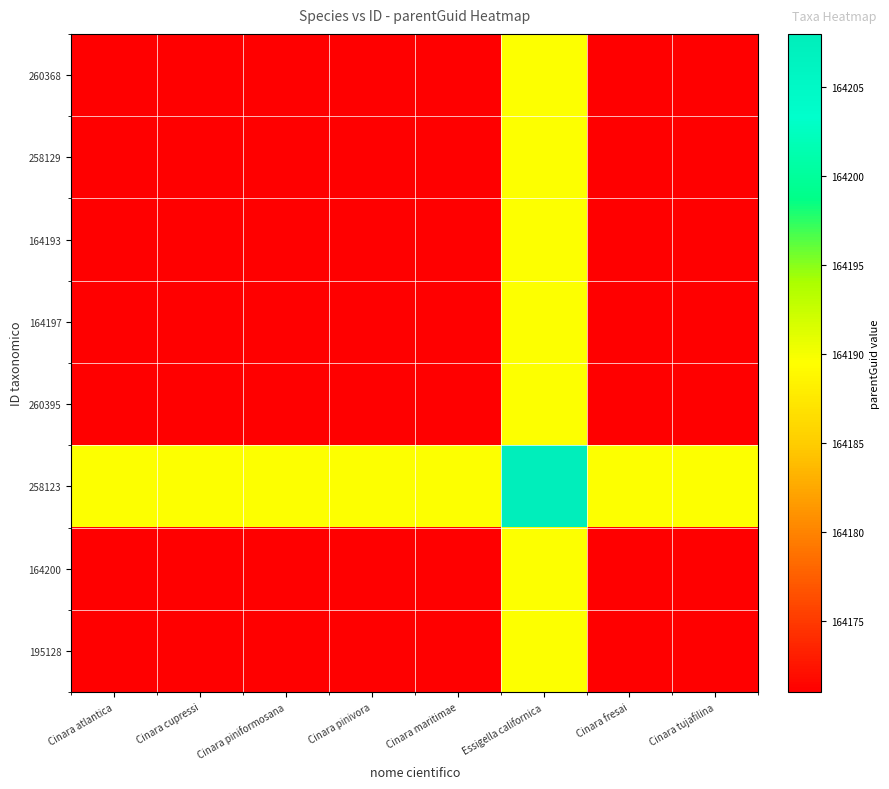

Which has a higher value, Cinara atlantica or Cinara maritimae?

Cinara atlantica